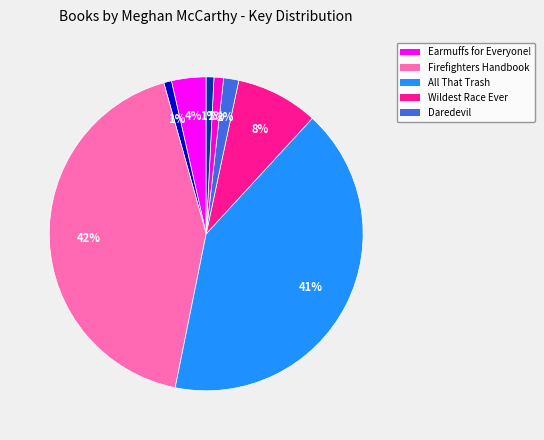

To the nearest percent, what is the average slice percentage?

12%